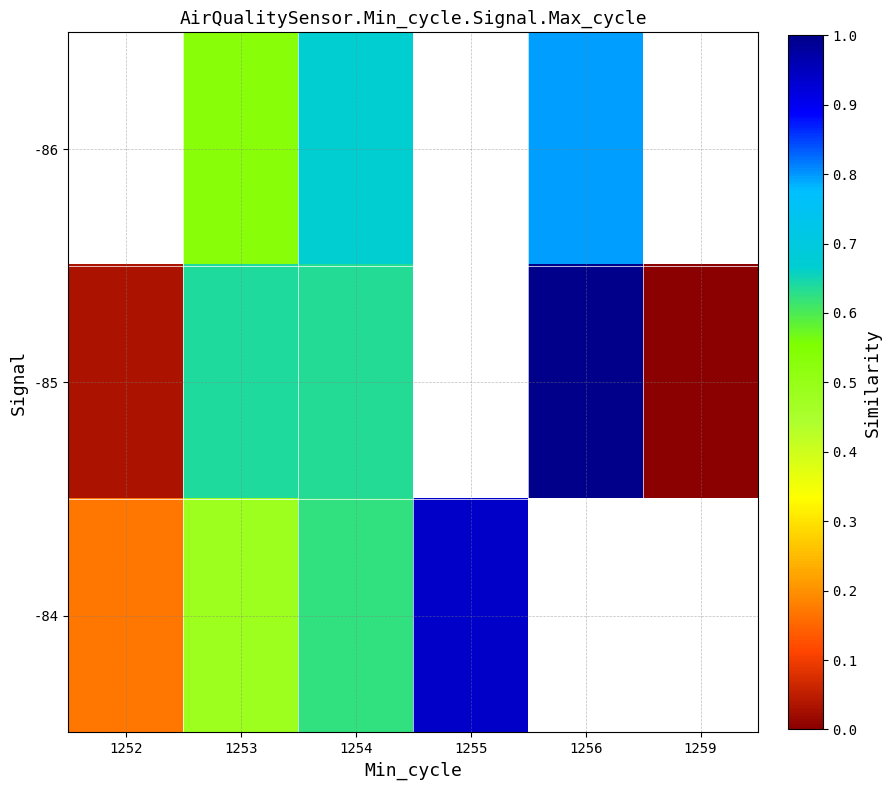

Which series has the widest spread of values?

-85